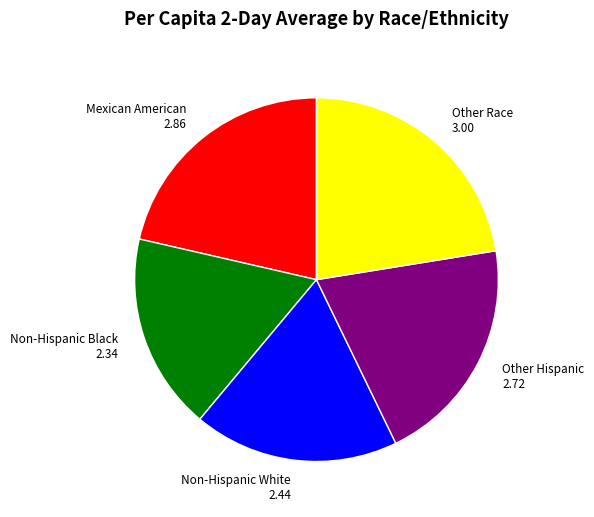

The Non-Hispanic Black slice represents 18% of the pie. True or false?

True